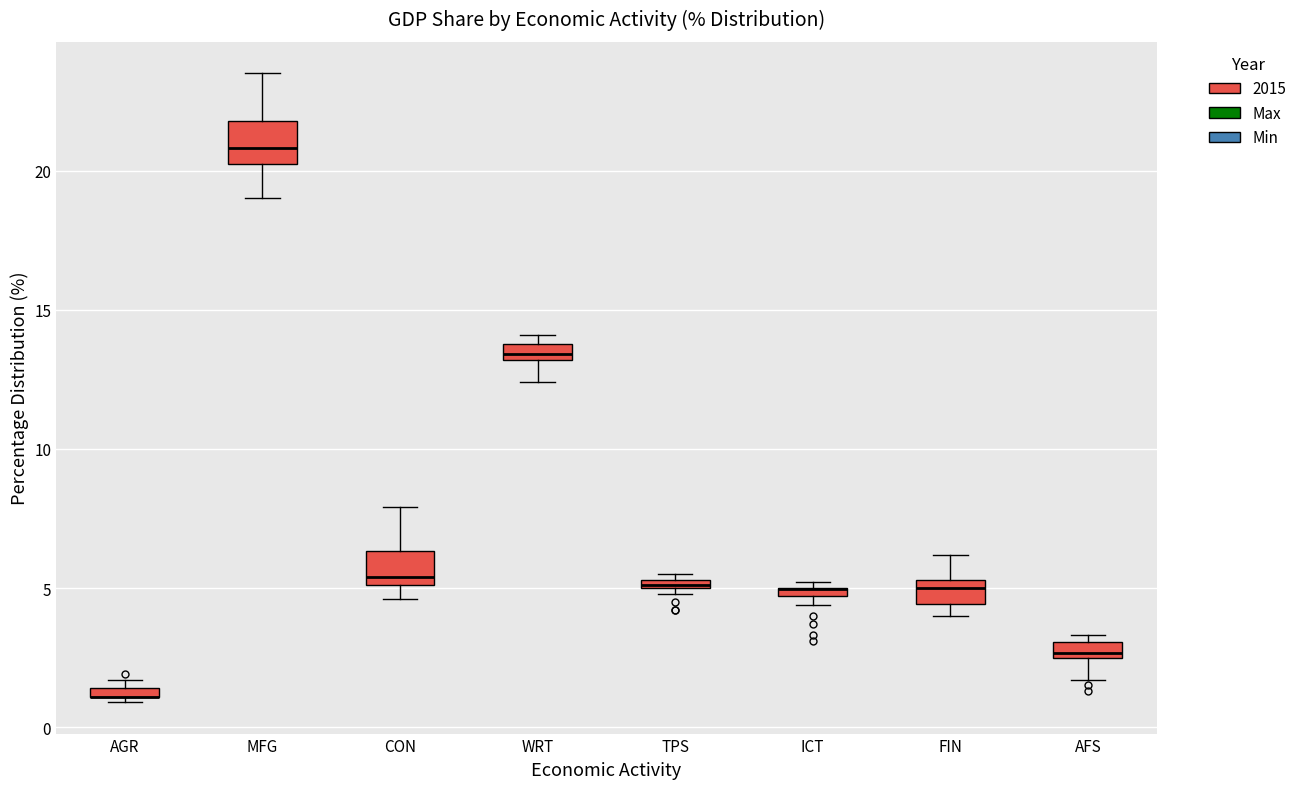

Where is the lower edge of the box for TPS on the y-axis? The values are not printed on the chart, so give them approximately, as read against the axis.

5.0